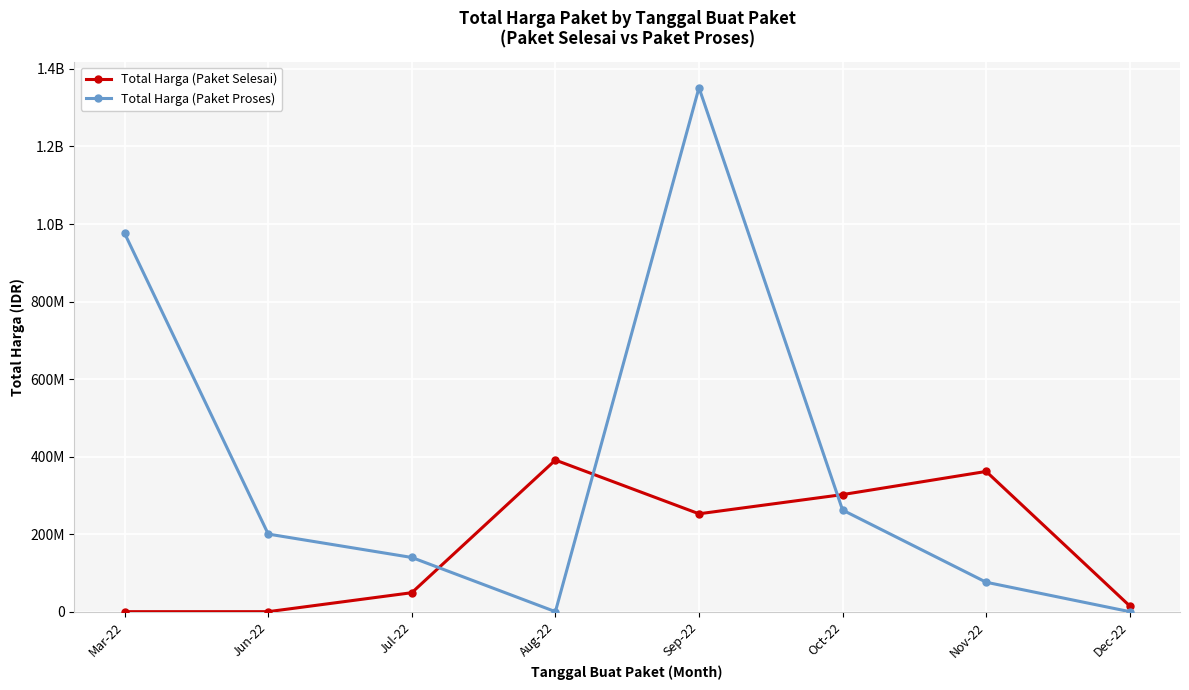

Rank the series at Dec-22 from lowest to highest value.

Total Harga (Paket Proses), Total Harga (Paket Selesai)